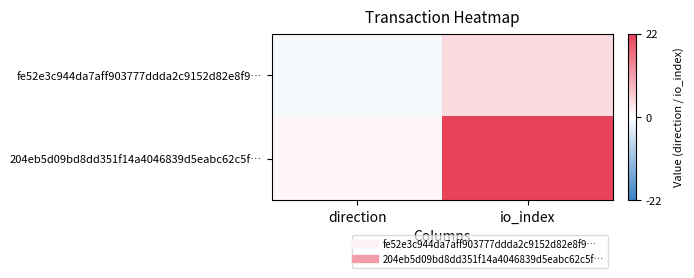

Which has a higher value, io_index or direction?

io_index